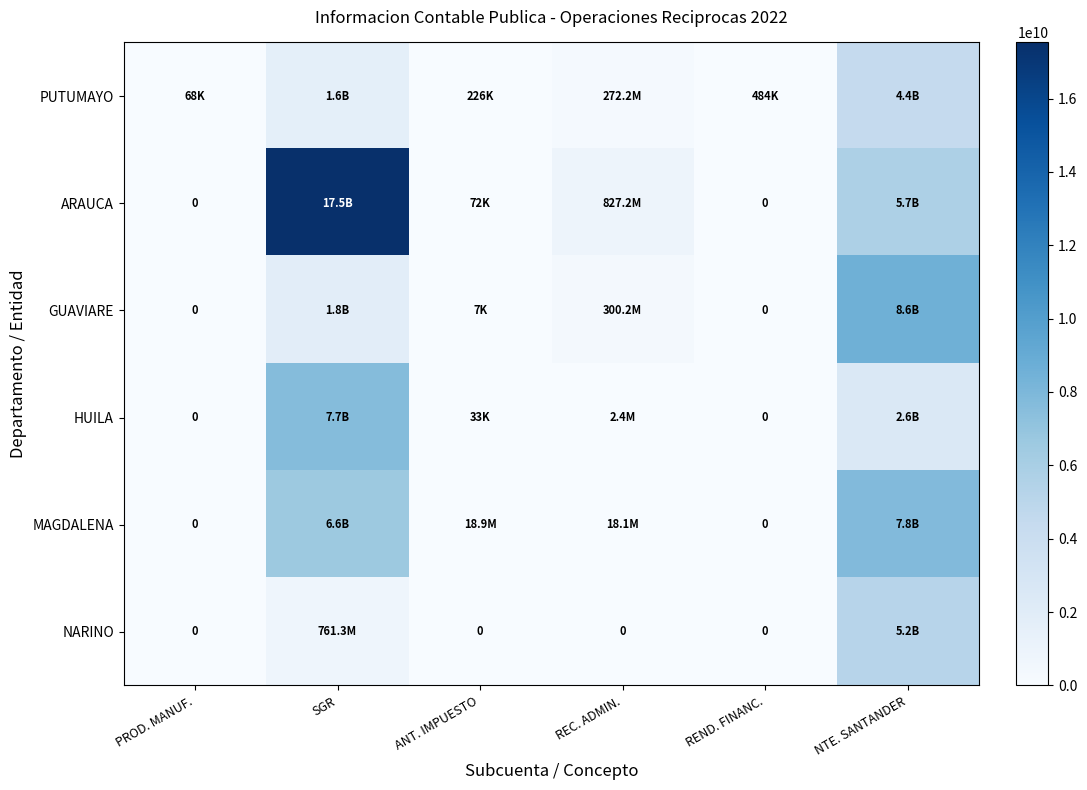

Rank the series at REC. ADMIN. from highest to lowest value.

ARAUCA, GUAVIARE, PUTUMAYO, MAGDALENA, HUILA, NARINO